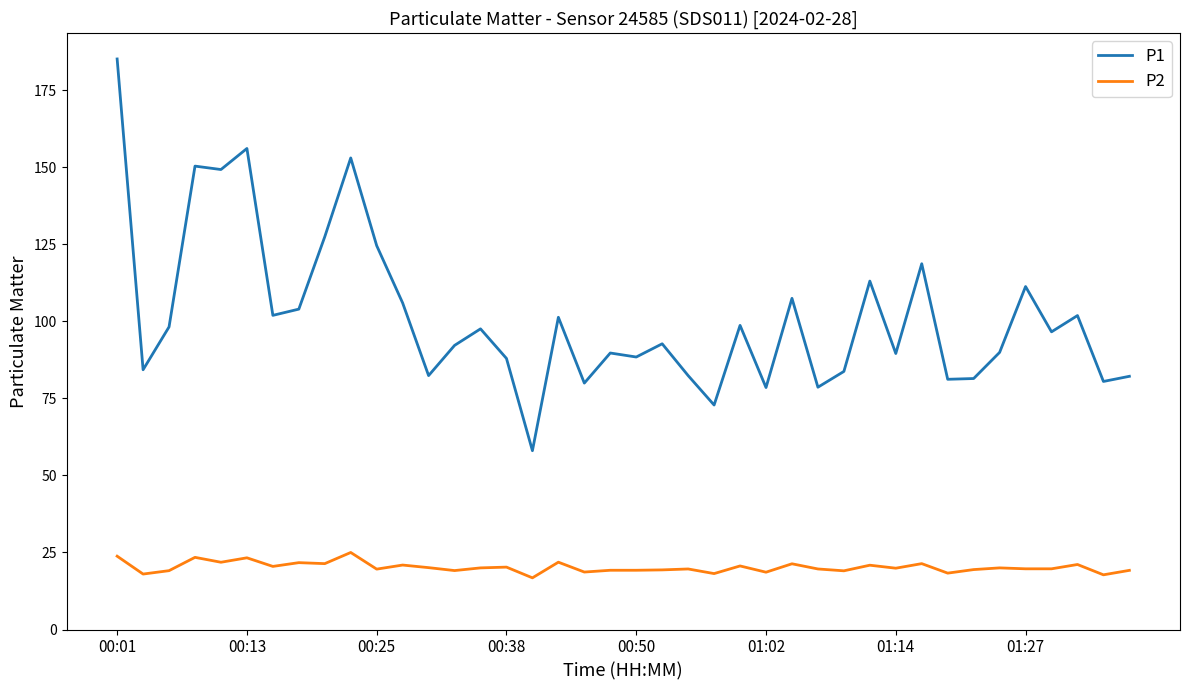

List the series in order of their overall mean, highest first.

P1, P2